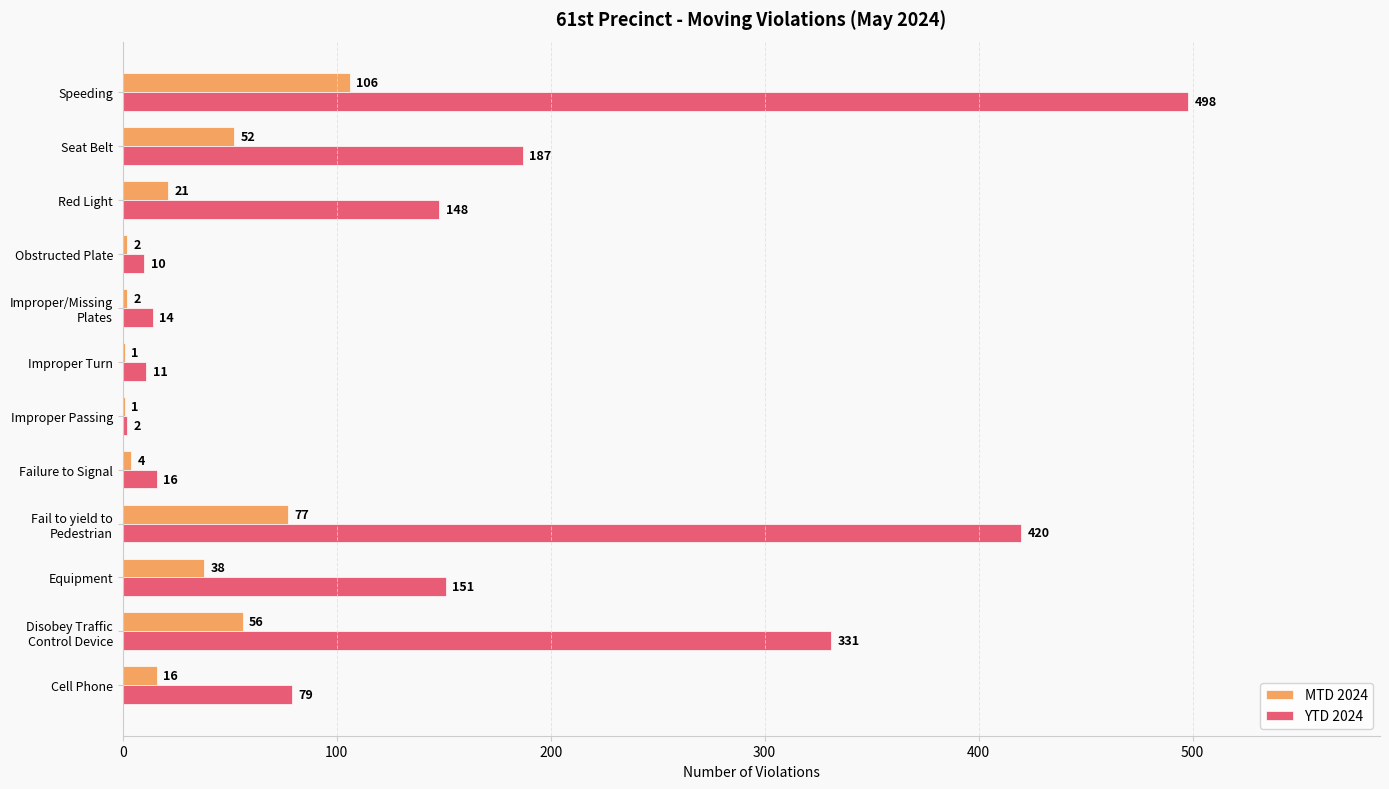

Which category has the highest value in the MTD 2024 series?

Speeding